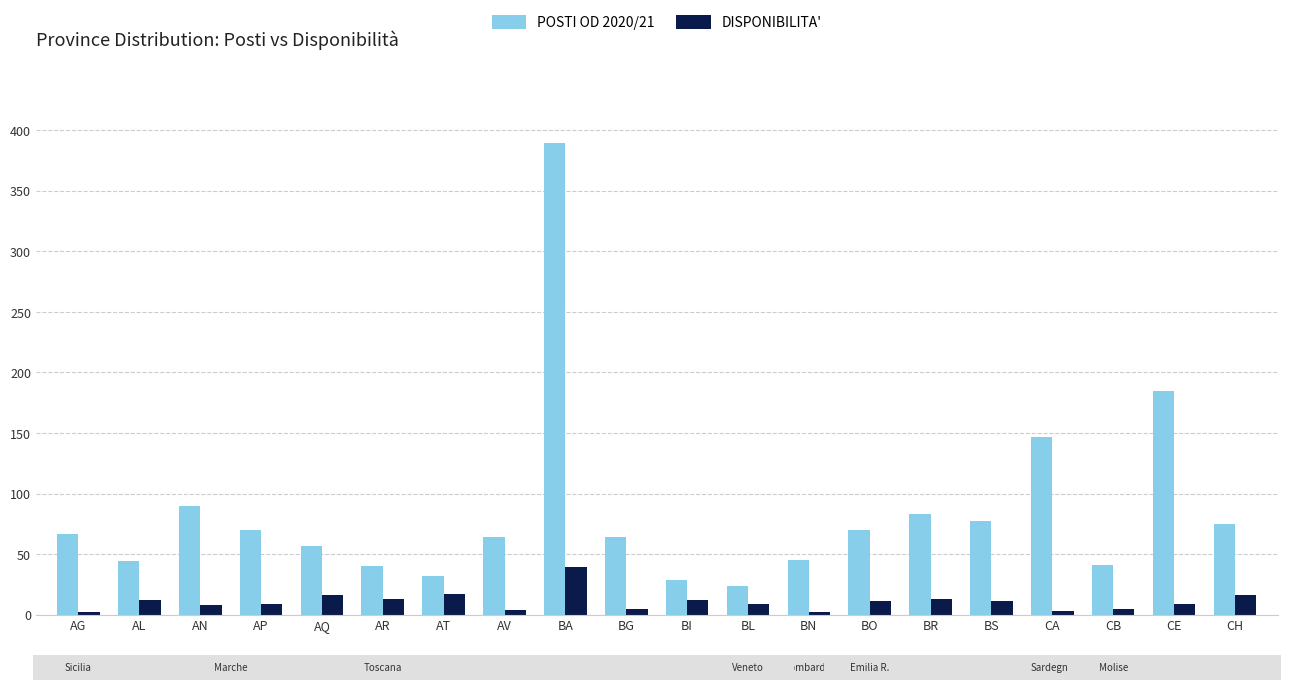

Reading right to left, extract all data points from this chart.

POSTI OD 2020/21: 75	185	41	147	77	83	70	45	24	29	64	389	64	32	40	57	70	90	44	67
DISPONIBILITA': 16	9	5	3	11	13	11	2	9	12	5	39	4	17	13	16	9	8	12	2